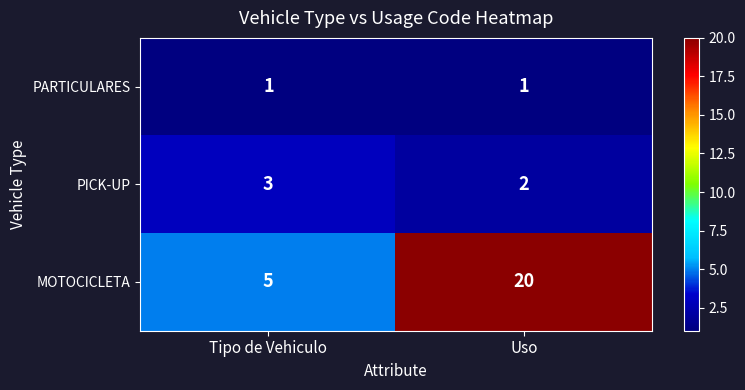

At how many categories does at least one series exceed 10?

1